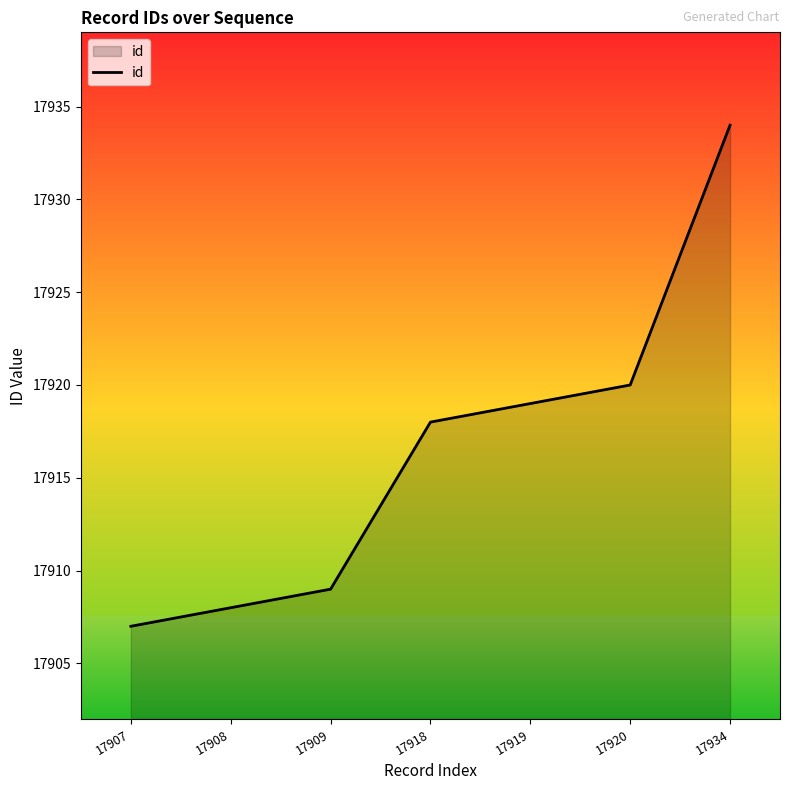

What is the approximate value at 17919, to the nearest 5?

17920